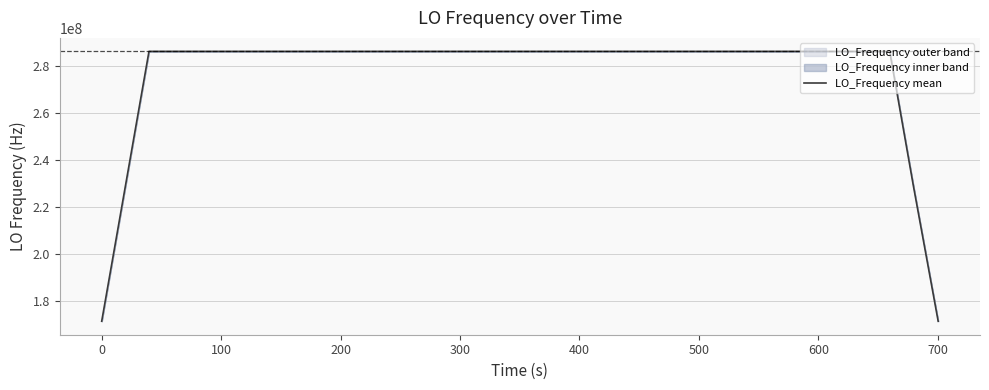

Reading left to right, what are all the values shown in this chart?

171628198.3	228837597.6	286046997.3	286046998.0	286046998.7	286046998.7	286046998.7	286046998.4	286046997.1	286046995.8	286046995.1	286046994.8	286046994.3	286046994.3	286046995.3	286046995.9	286046996.0	286046996.1	286046996.6	286046996.0	286046995.6	286046995.8	286046995.0	286046995.3	286046995.9	286046997.0	286046997.6	286046999.1	286046999.4	286046999.3	286046998.9	286046998.6	286046998.5	286046998.4	228837598.7	171628199.0